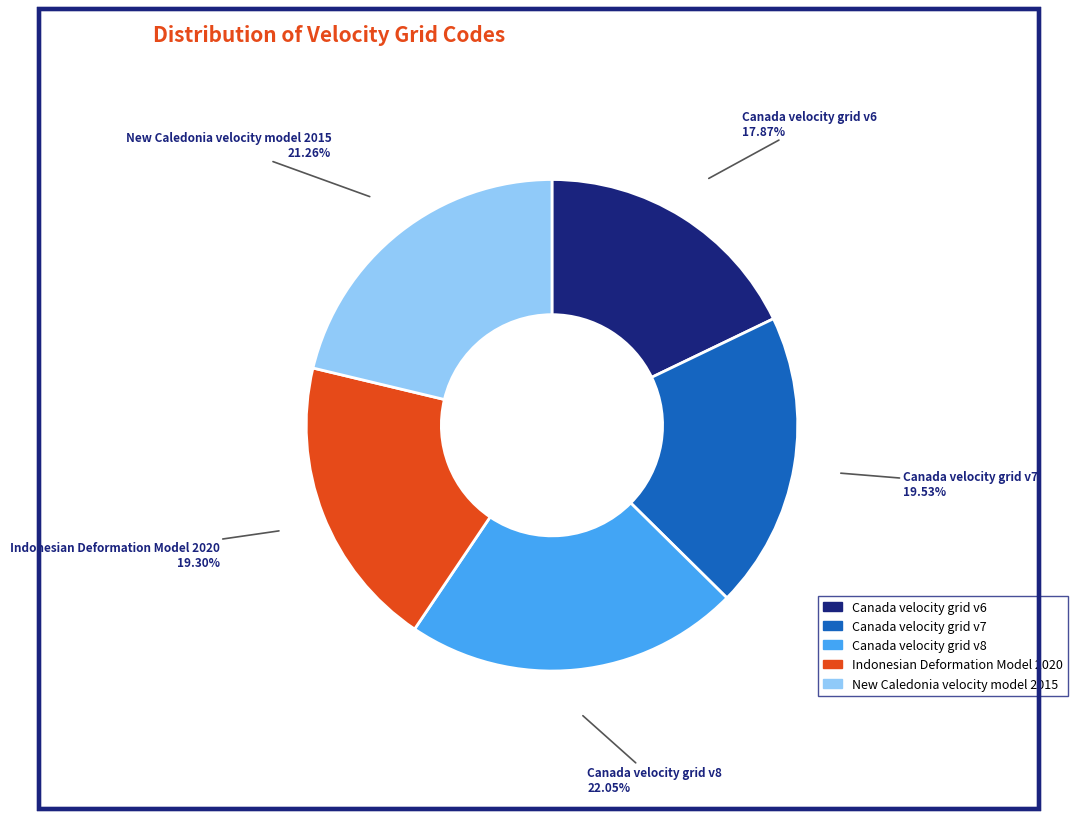

To the nearest percent, what portion does Indonesian Deformation Model 2020 represent?

19%